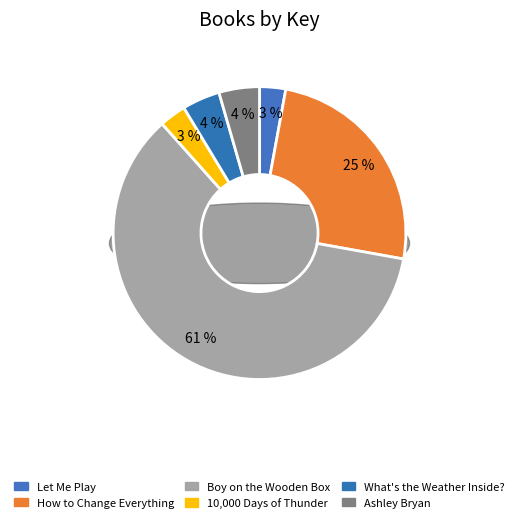

Combined, do What's the Weather Inside? and 10,000 Days of Thunder account for over 50%?

No